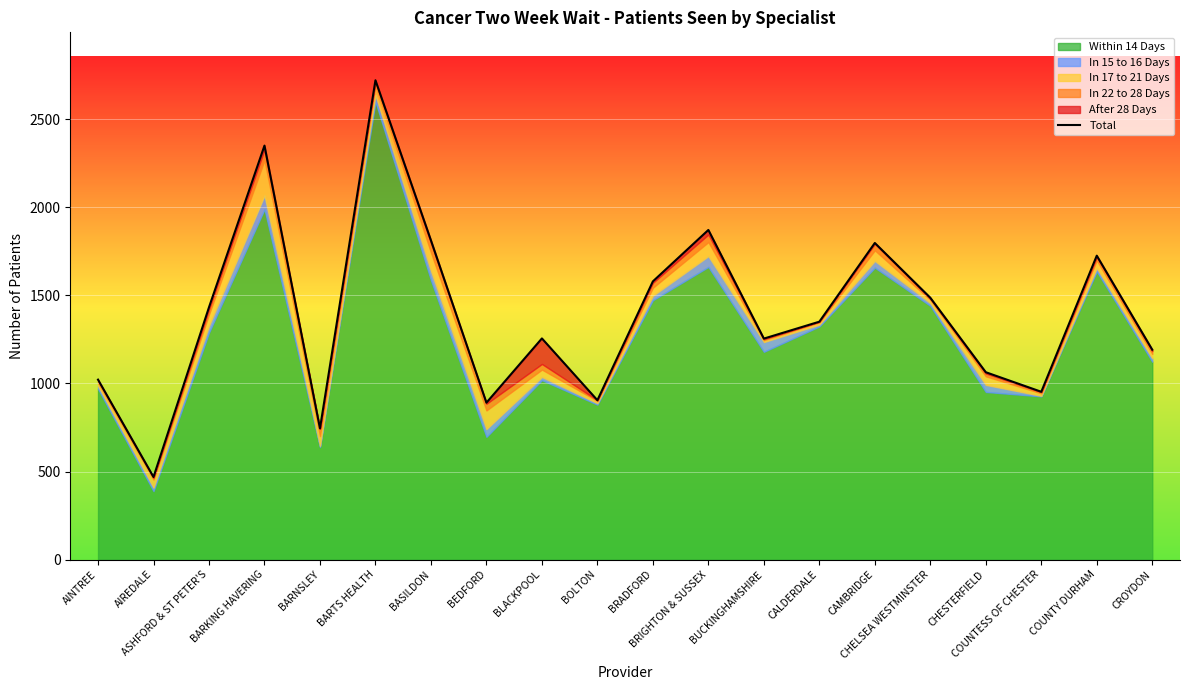

Reading left to right, list all the values displayed in this chart.

1022	469	1433	2351	745	2722	1813	891	1256	905	1580	1872	1255	1351	1798	1487	1064	953	1726	1192